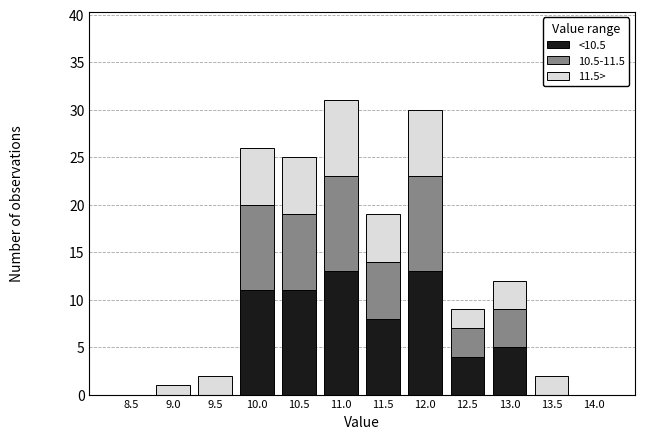

What is the highest value of the <10.5 series?

13